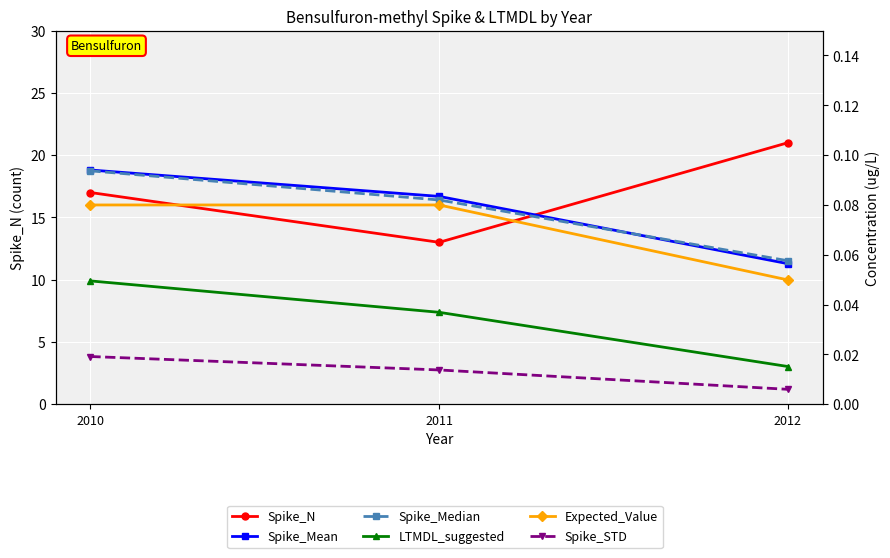

Which has a higher value, 2012 or 2010?

2012